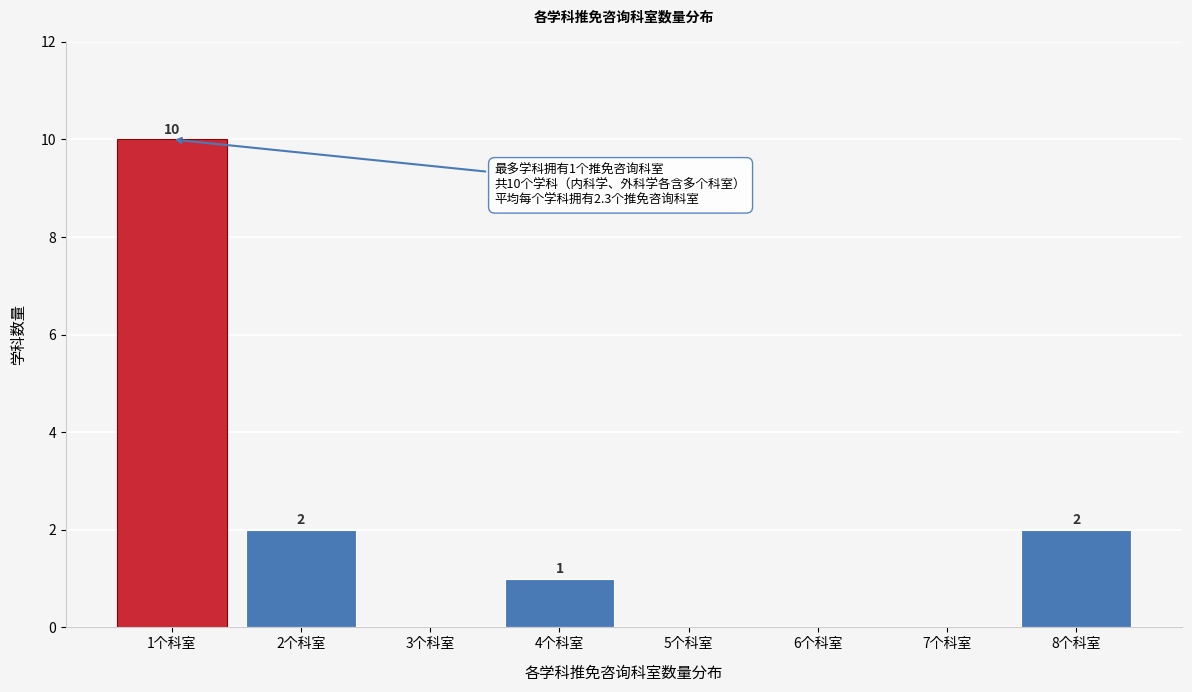

Which range on the x-axis has the tallest bar?

0.5 to 1.5